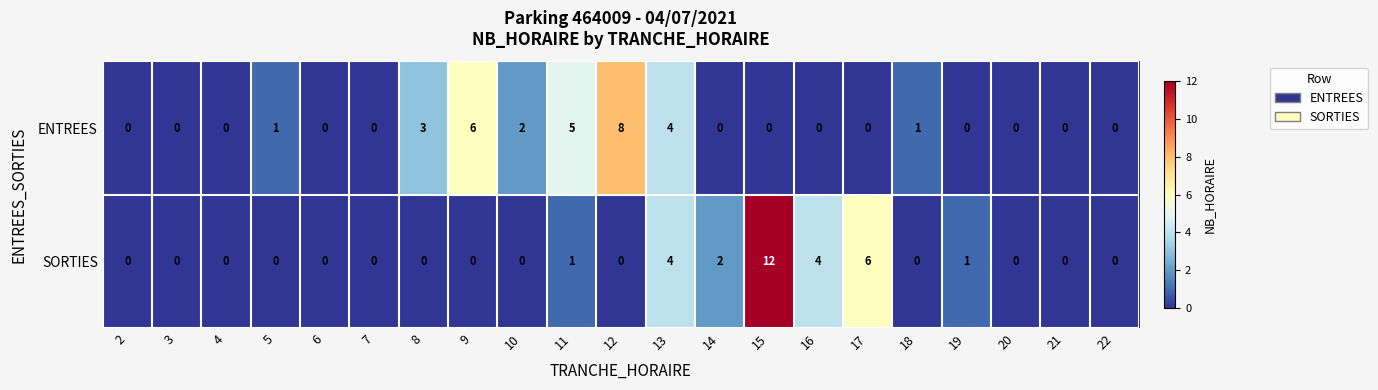

Count the number of data series in this chart.

2